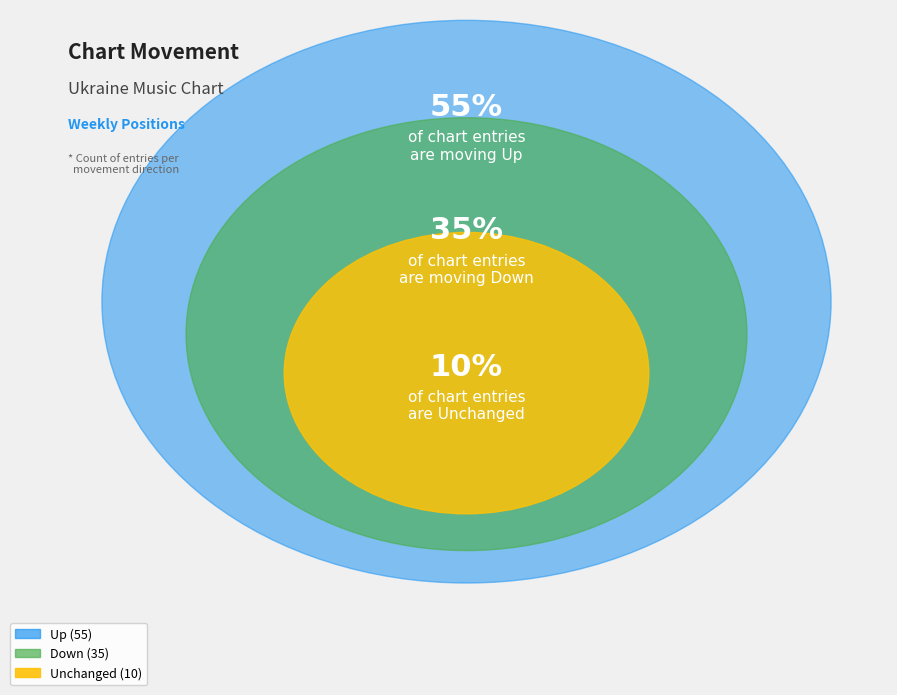

What is the change in value from up to down?

-20